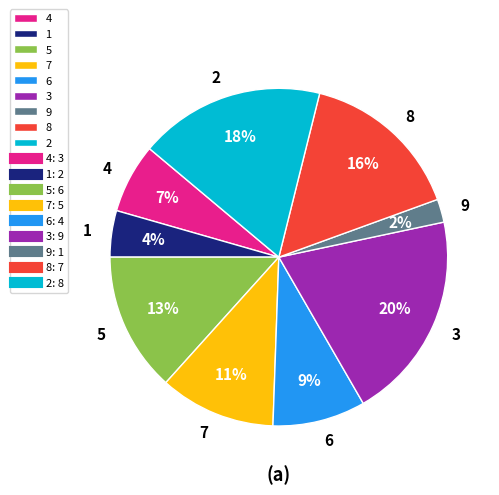

To the nearest percent, what percentage of the pie is 5?

13%